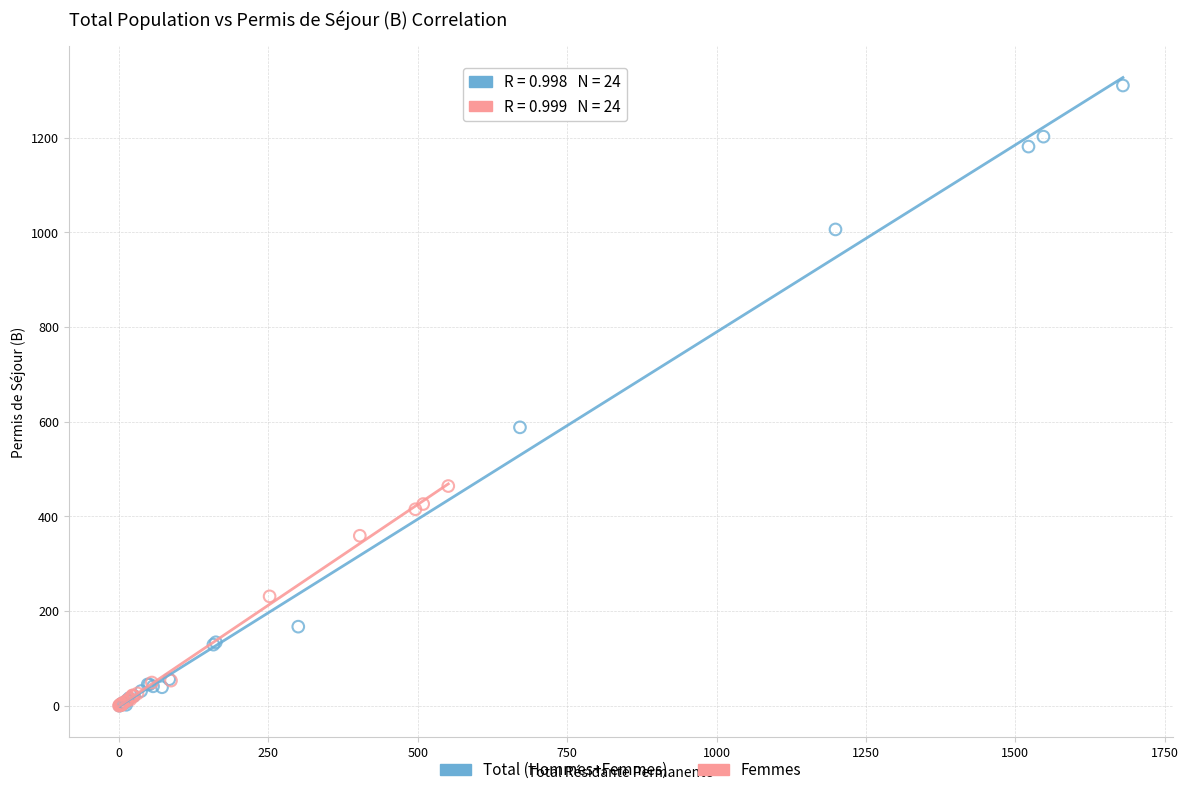

Which series has the largest Y range (max minus min)?

Total (Hommes+Femmes)